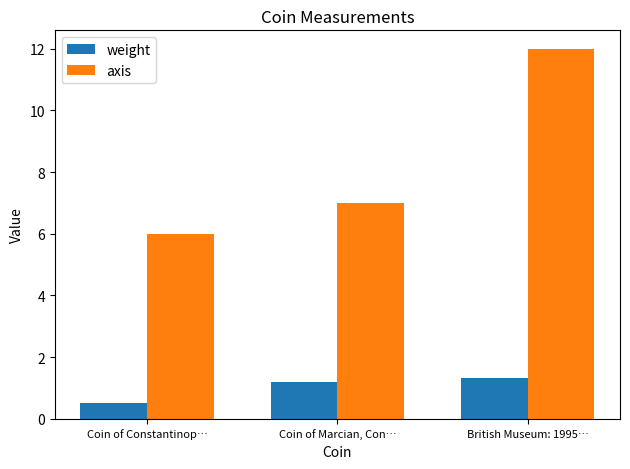

What is the label of the 2nd bar from the right?

Coin of Marcian, Con…